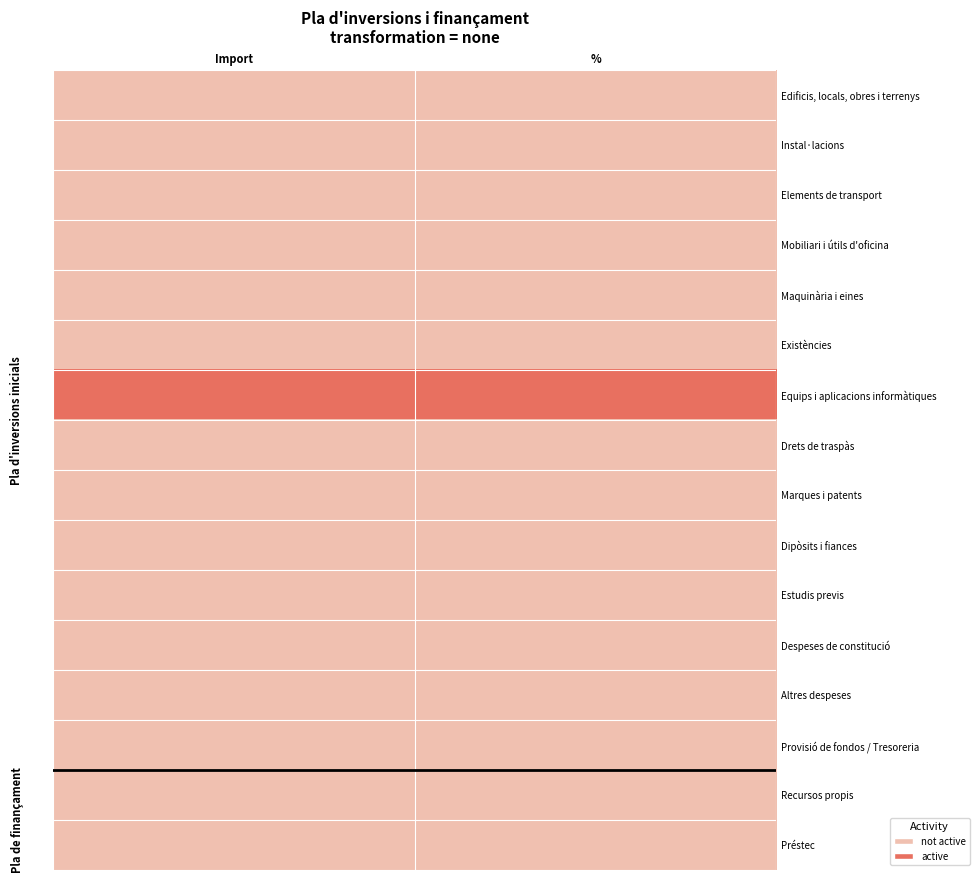

What is the total value across all series at Import?

1